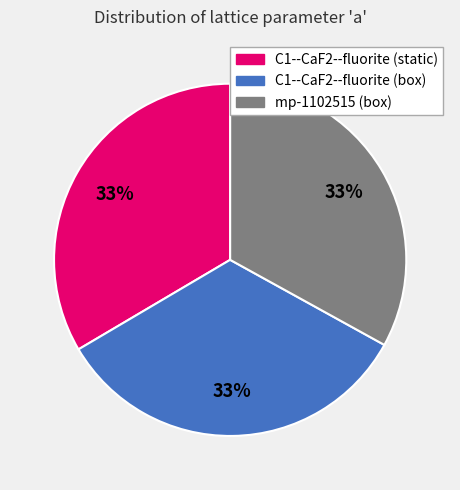

True or false: mp-1102515 (box) accounts for 33% of the total.

True